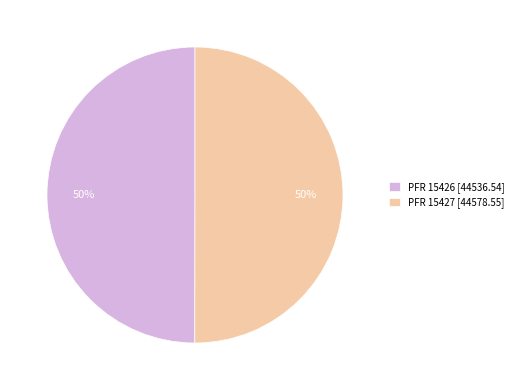

What is the ratio of the value at PFR 15427 [44578.55] to the value at PFR 15426 [44536.54]?

1.0